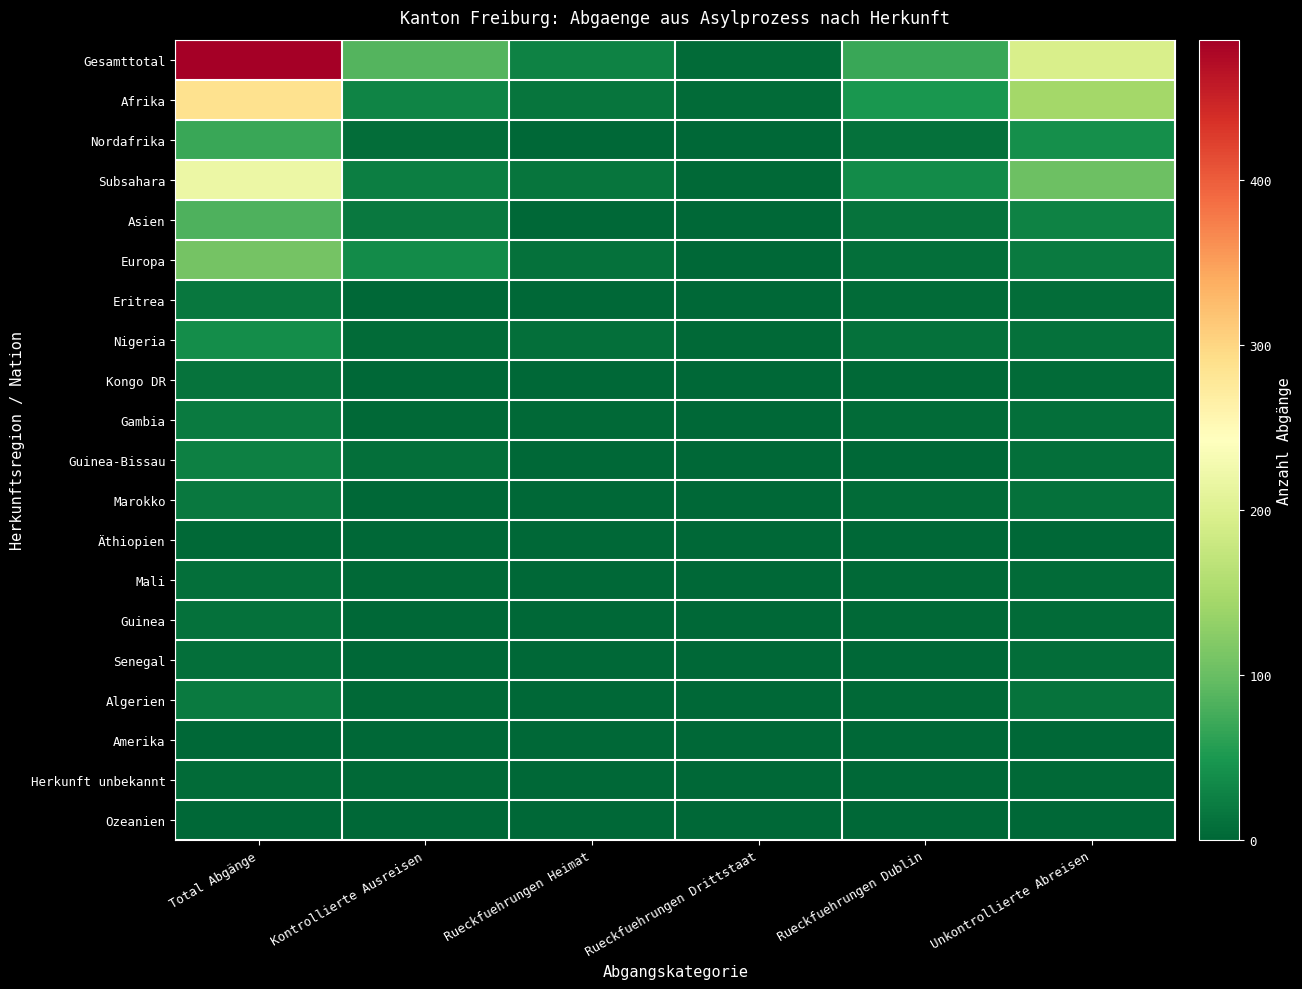

Rank the series at Kontrollierte Ausreisen from lowest to highest value.

Kongo DR, Äthiopien, Senegal, Ozeanien, Eritrea, Marokko, Guinea, Amerika, Mali, Algerien, Herkunft unbekannt, Gambia, Nigeria, Nordafrika, Guinea-Bissau, Asien, Subsahara, Afrika, Europa, Gesamttotal